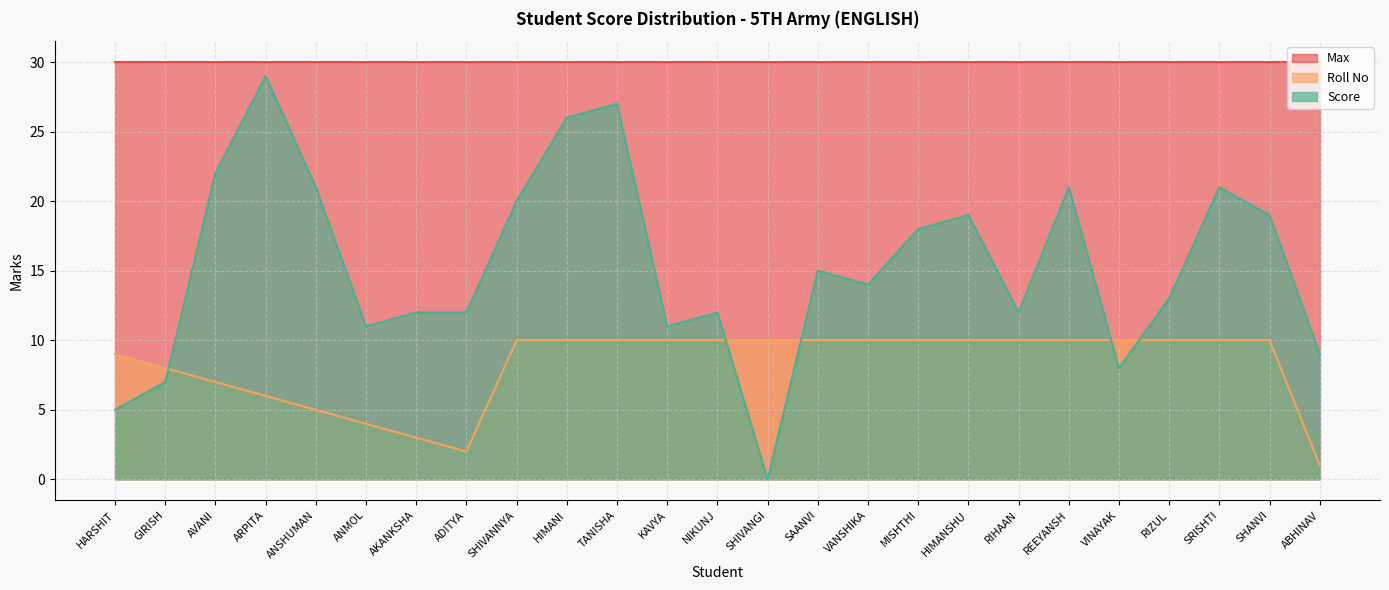

What is the label of the 20th point from the right?

ANMOL